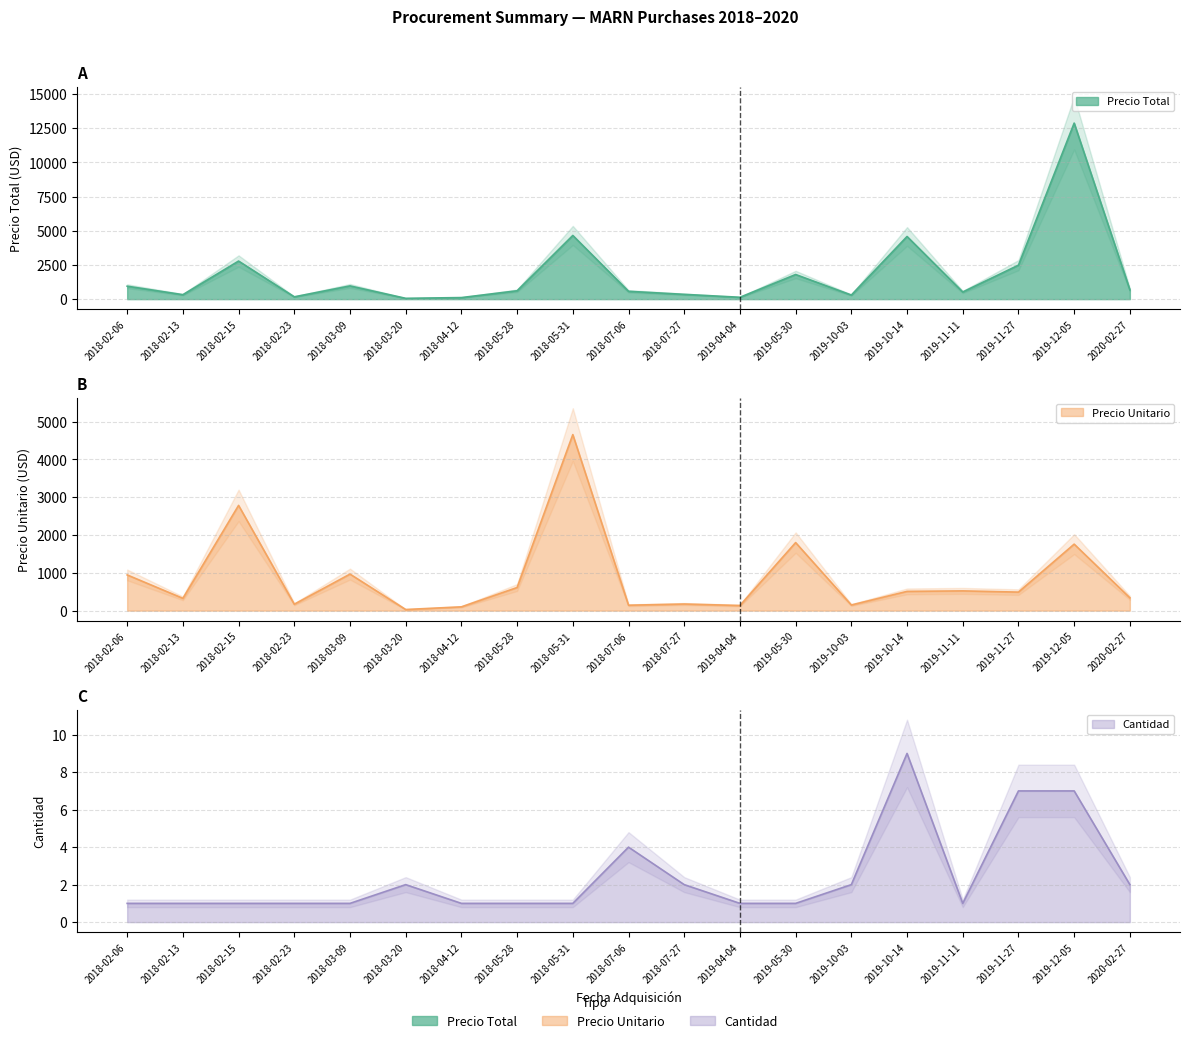

How many series are shown in this chart?

3